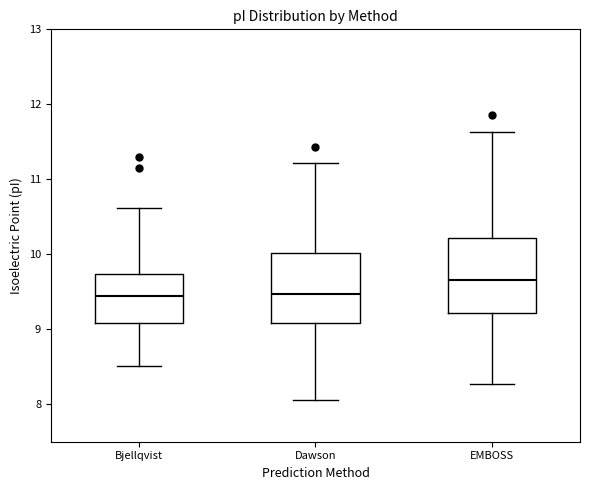

Reading left to right, read every box against the y-axis: the position of its median line, the range the box covers, and the ends of its whiskers. The values are not printed on the chart, so give them approximately, as read against the axis.

Bjellqvist: median 9.5, box 9.1 to 9.7, whiskers 8.5 to 10.6
Dawson: median 9.5, box 9.1 to 10.0, whiskers 8.1 to 11.2
EMBOSS: median 9.7, box 9.2 to 10.2, whiskers 8.3 to 11.6